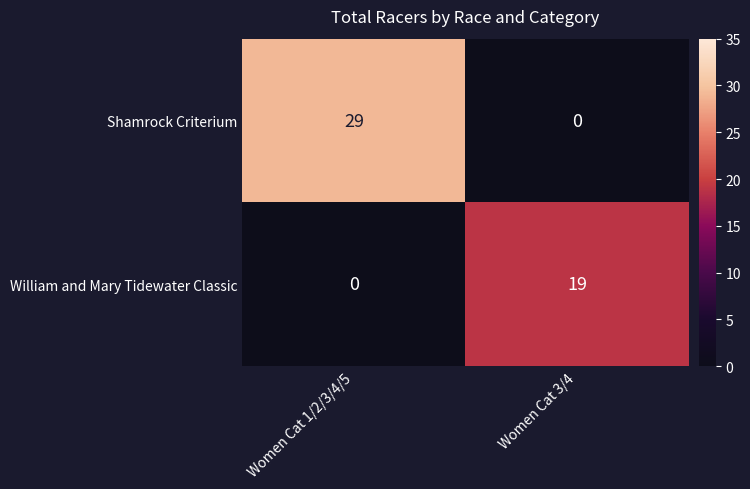

Which series has the largest total across all categories?

Shamrock Criterium